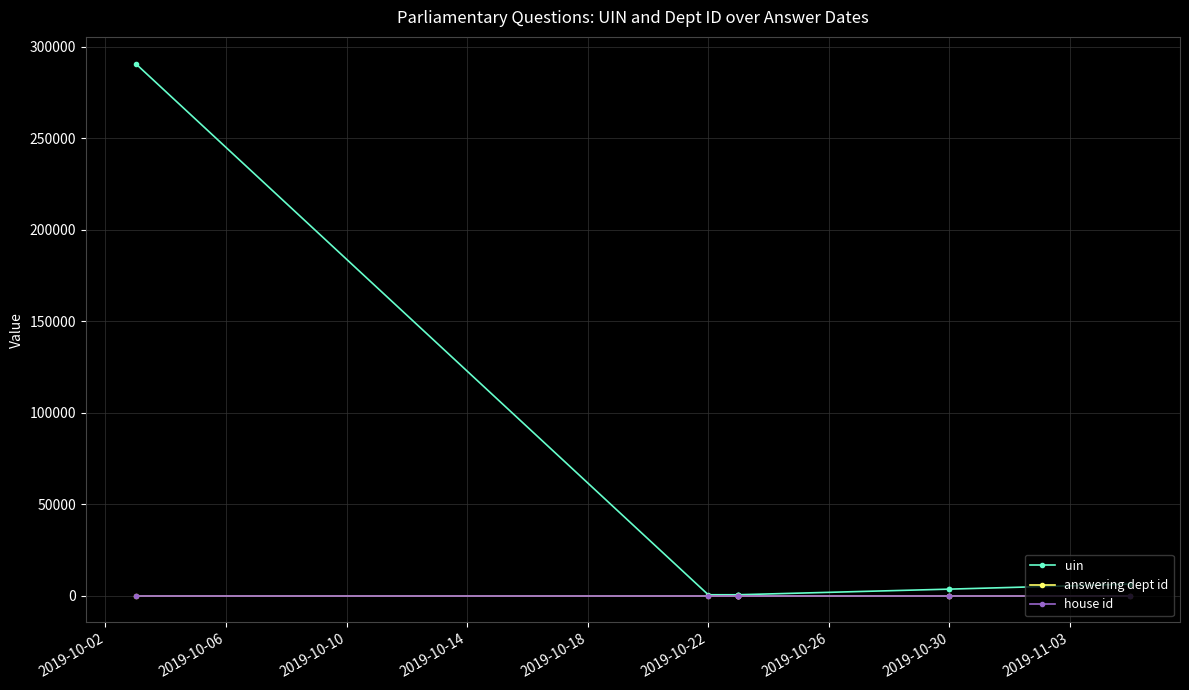

True or false: house id and answering dept id intersect in this chart.

False